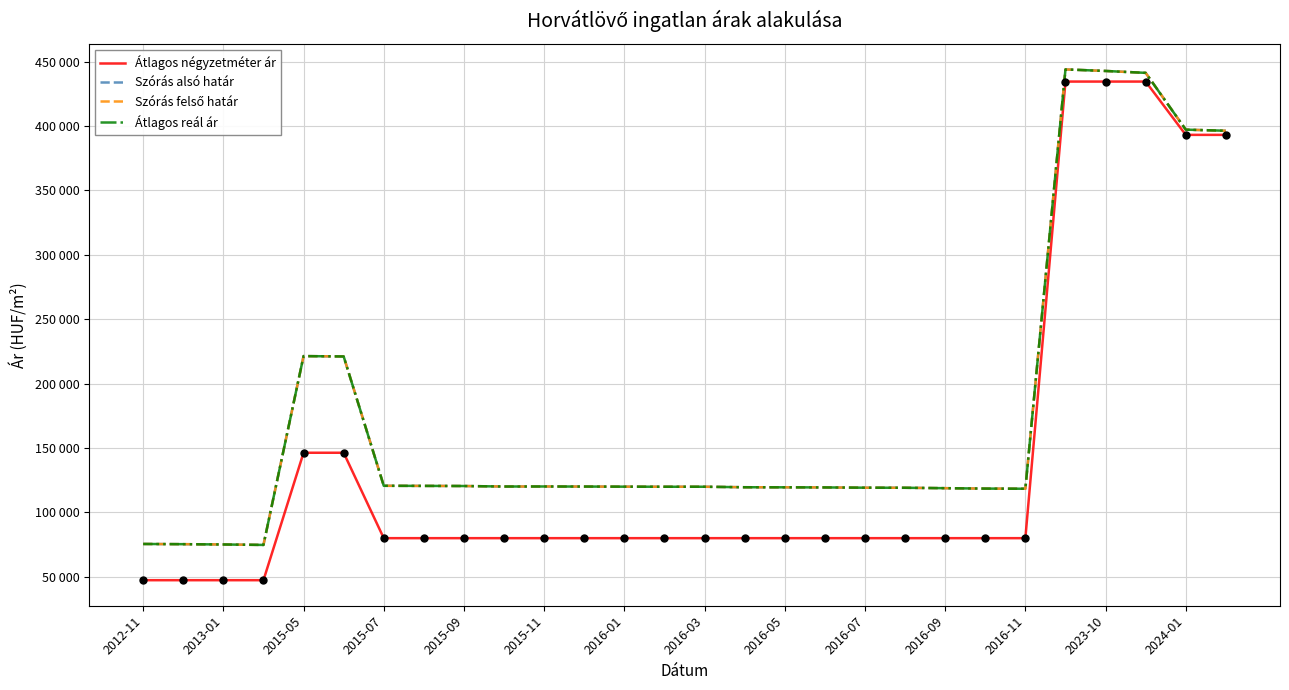

At which category does the chart reach its minimum across all series?

2012-11